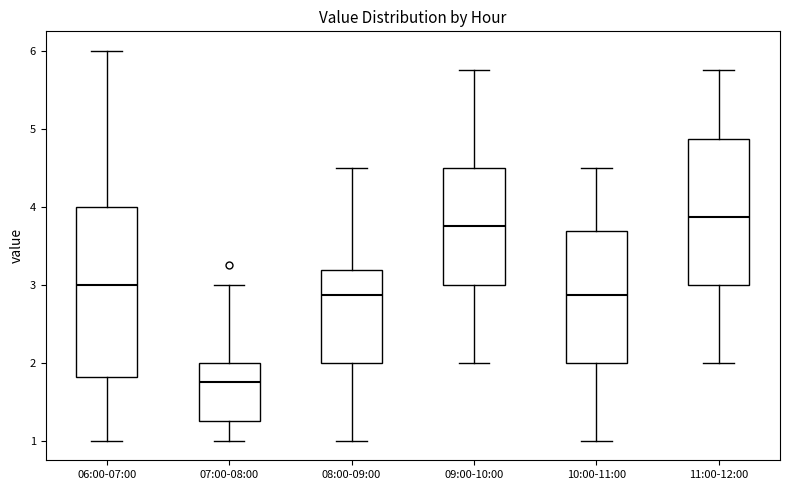

Reading left to right, read every box against the y-axis: the position of its median line, the range the box covers, and the ends of its whiskers. The values are not printed on the chart, so give them approximately, as read against the axis.

06:00-07:00: median 3.0, box 1.8 to 4.0, whiskers 1.0 to 6.0
07:00-08:00: median 1.8, box 1.3 to 2.0, whiskers 1.0 to 3.0
08:00-09:00: median 2.9, box 2.0 to 3.2, whiskers 1.0 to 4.5
09:00-10:00: median 3.8, box 3.0 to 4.5, whiskers 2.0 to 5.8
10:00-11:00: median 2.9, box 2.0 to 3.7, whiskers 1.0 to 4.5
11:00-12:00: median 3.9, box 3.0 to 4.9, whiskers 2.0 to 5.8